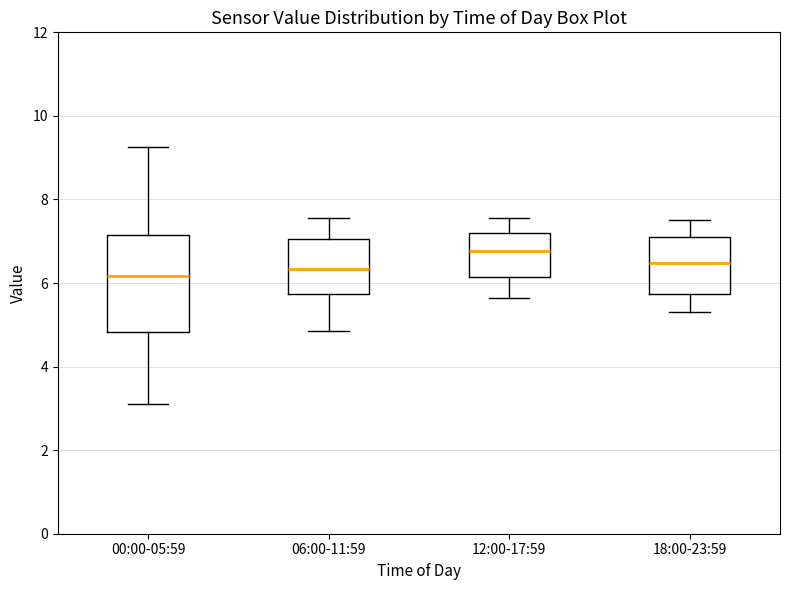

Reading left to right, transcribe this box plot: for each box, give where its median line is, the range the box spans, and where its two whiskers end, as read against the y-axis. The values are not printed on the chart, so give them approximately, as read against the axis.

00:00-05:59: median 6.2, box 4.8 to 7.2, whiskers 3.2 to 9.2
06:00-11:59: median 6.4, box 5.8 to 7.0, whiskers 4.8 to 7.6
12:00-17:59: median 6.8, box 6.2 to 7.2, whiskers 5.6 to 7.6
18:00-23:59: median 6.4, box 5.8 to 7.2, whiskers 5.4 to 7.6